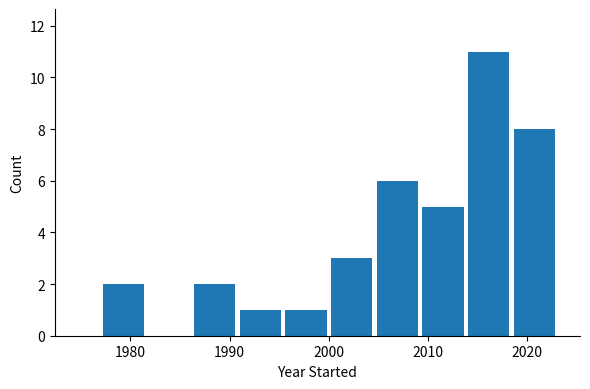

Reading left to right, list every bar in this chart as the range it spans on the x-axis followed by its height. Neither the bar edges nor the heights are printed on the chart, so give them approximately, as read against the axes.

1977.0 to 1981.6: 2
1981.6 to 1986.2: 0
1986.2 to 1990.8: 2
1990.8 to 1995.4: 1
1995.4 to 2000.0: 1
2000.0 to 2004.6: 3
2004.6 to 2009.2: 6
2009.2 to 2013.8: 5
2013.8 to 2018.4: 11
2018.4 to 2023.0: 8